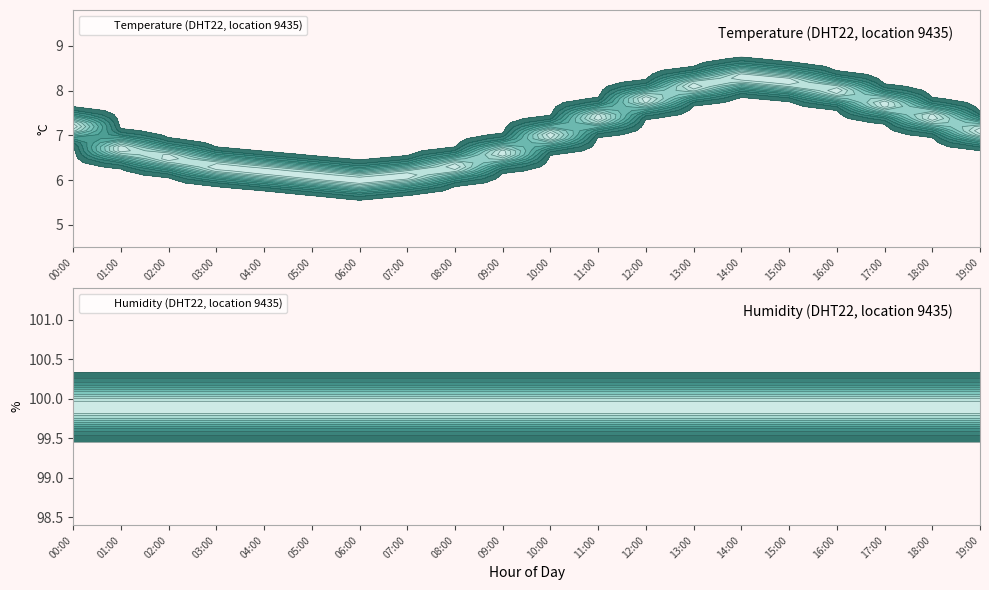

What is the greatest value displayed?

99.9